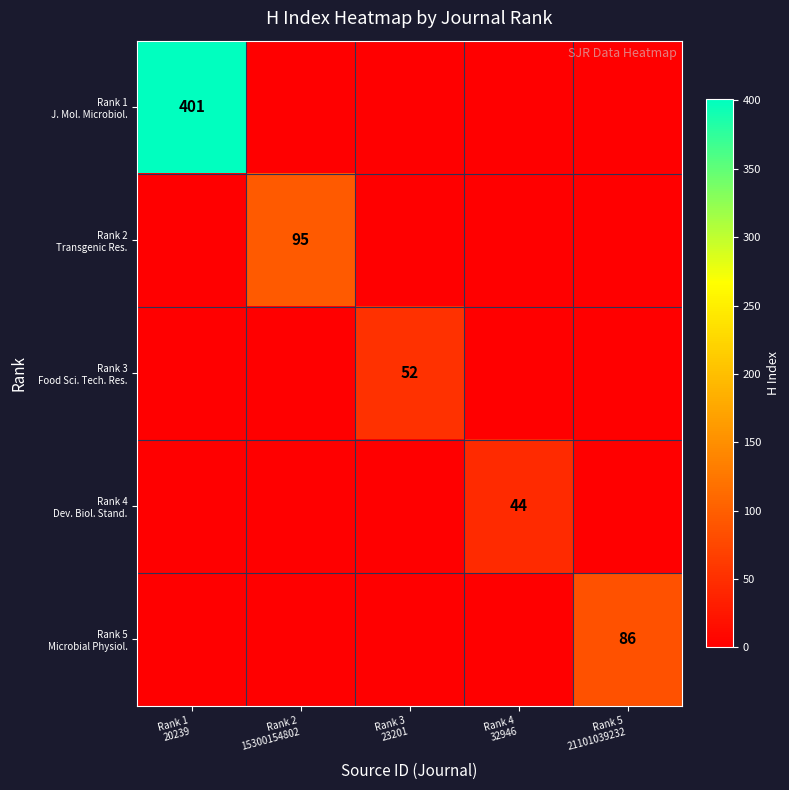

What is the total value across all series at Rank 4
32946?

44